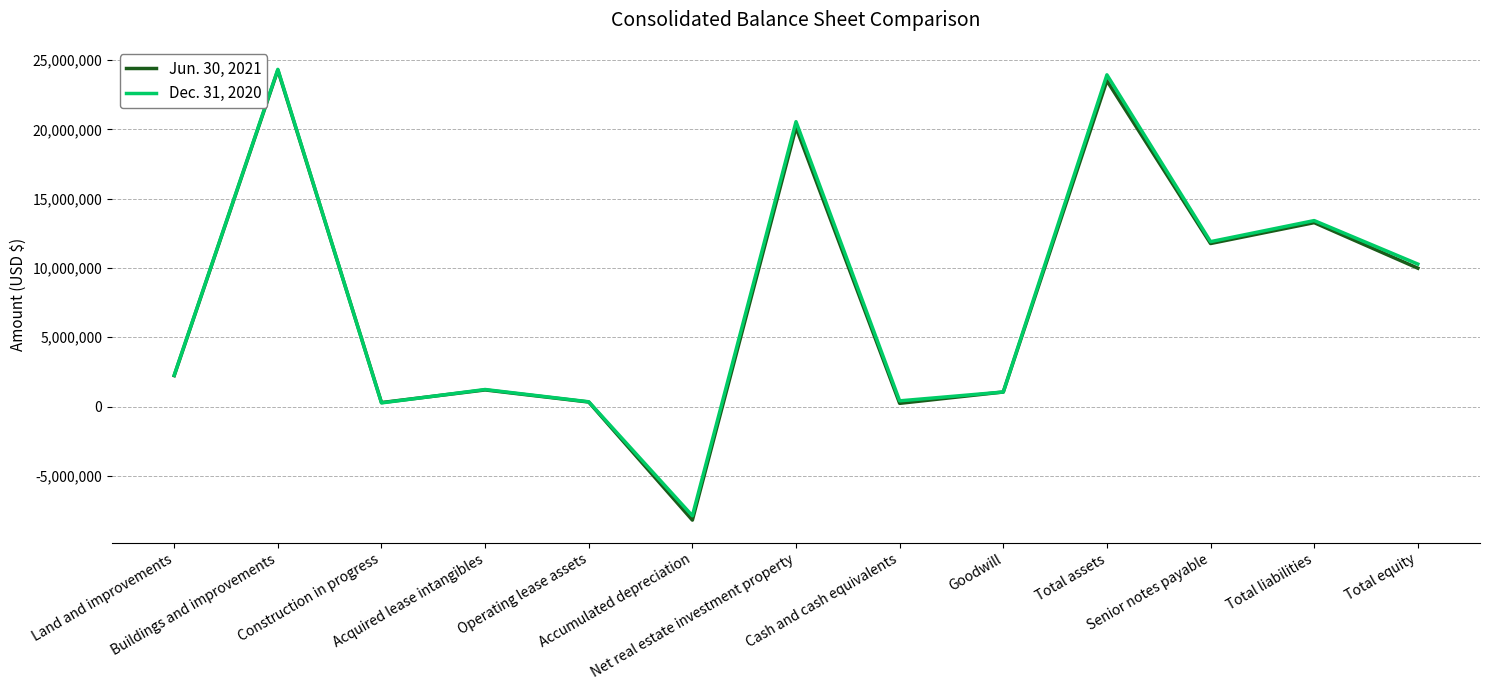

What is the approximate value of Dec. 31, 2020 at Buildings and improvements, to the nearest 10?

24323280